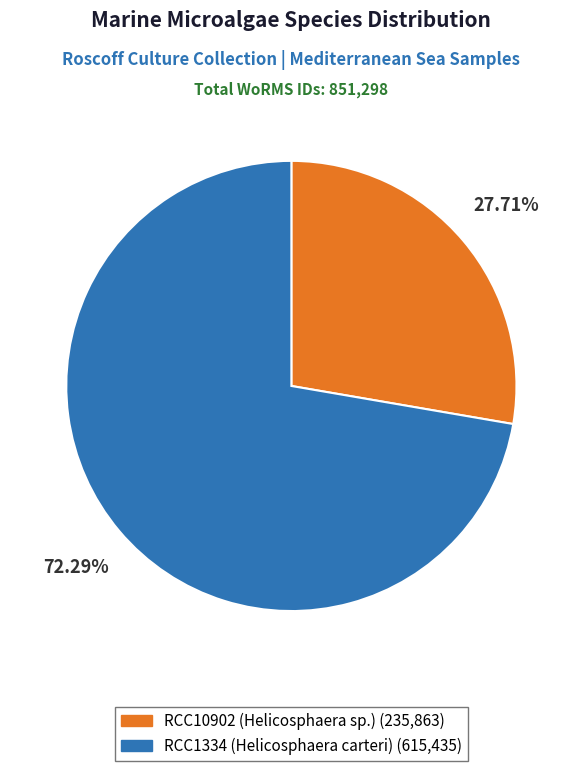

Count the number of slices in the pie.

2